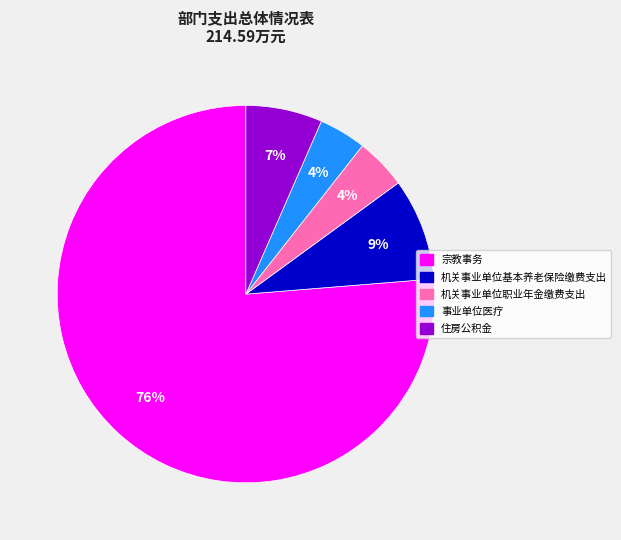

Does any single category account for the majority?

Yes